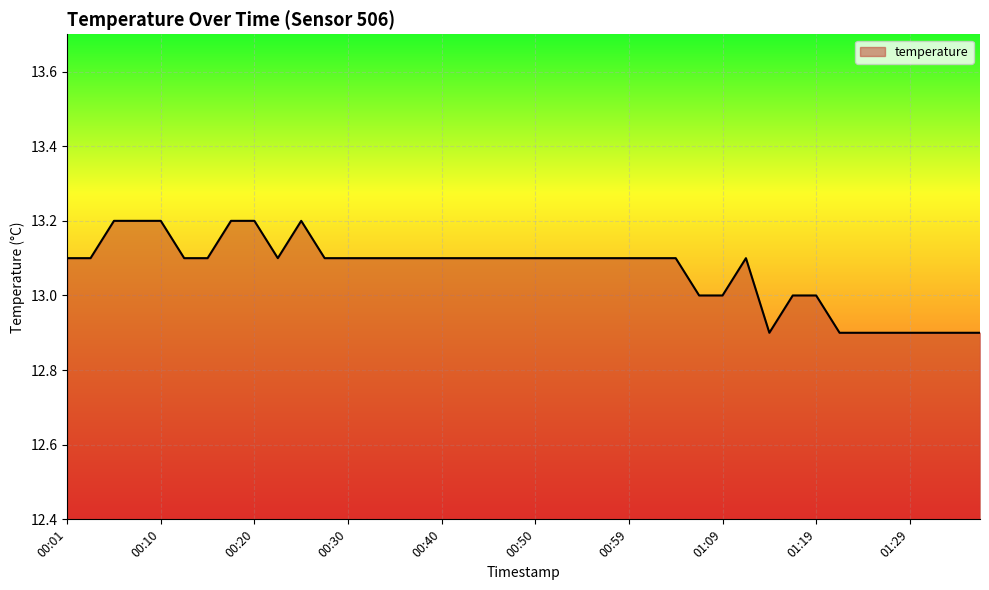

What is the maximum value shown in the chart?

13.2